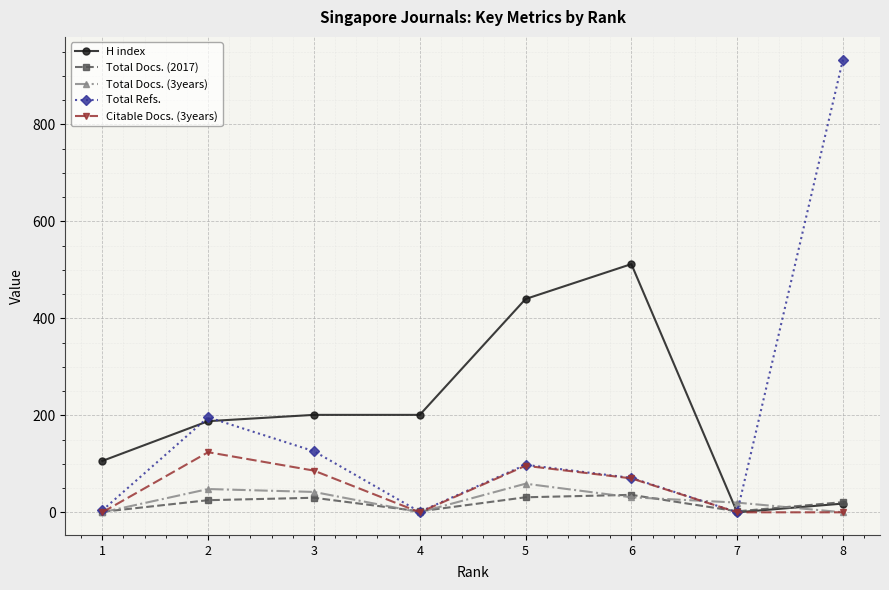

What are all the series names shown in the legend?

H index, Total Docs. (2017), Total Docs. (3years), Total Refs., Citable Docs. (3years)